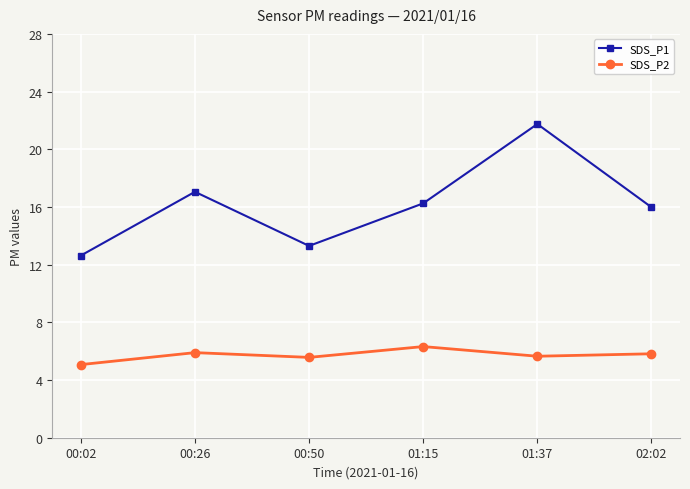

At 01:37, list the series in order from largest to smallest.

SDS_P1, SDS_P2